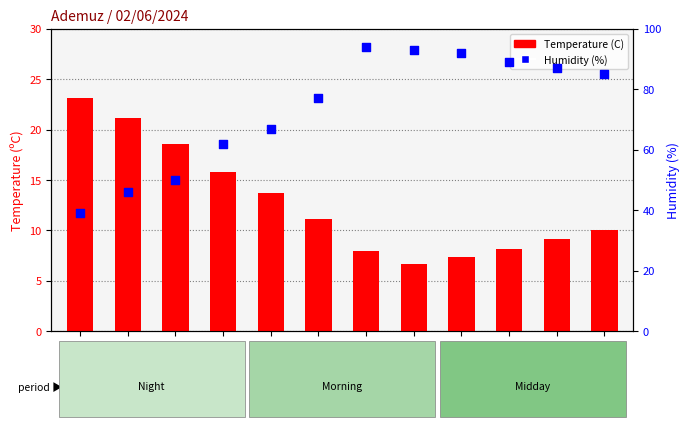

Which series reaches the maximum Y coordinate?

Humidity (%)